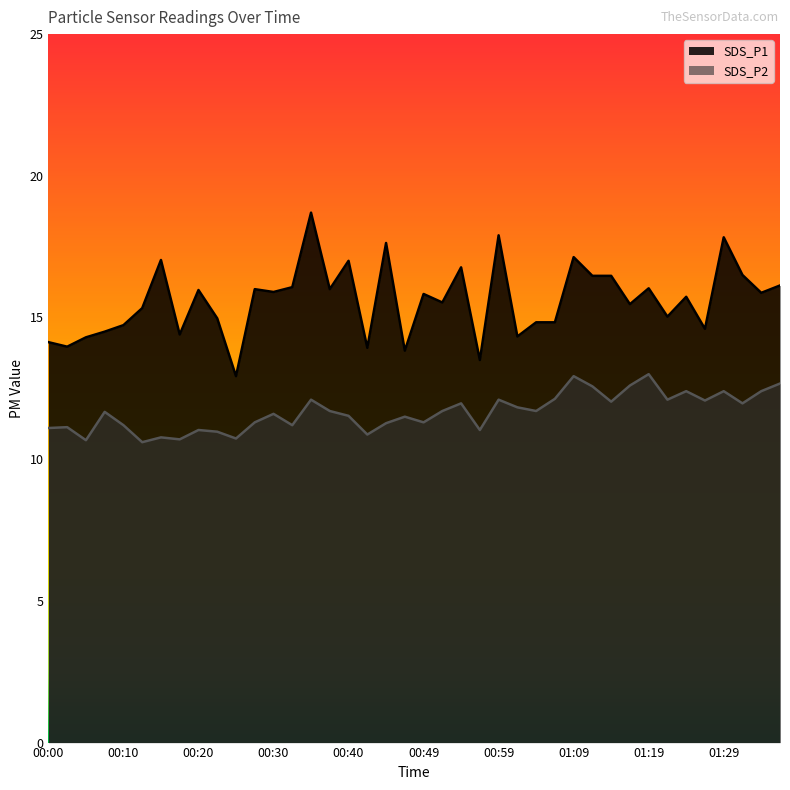

What value does the SDS_P1 series have at 01:29?

17.8